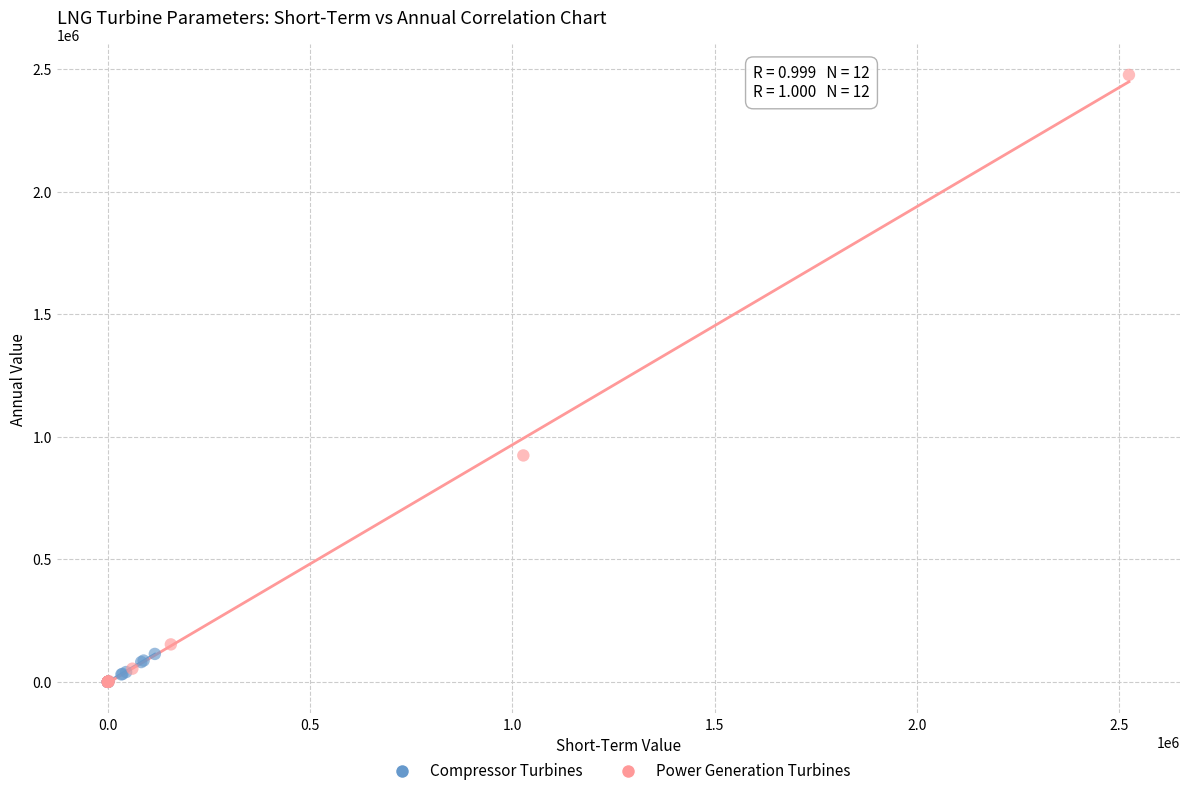

What are all the series names shown in the legend?

Compressor Turbines, Power Generation Turbines